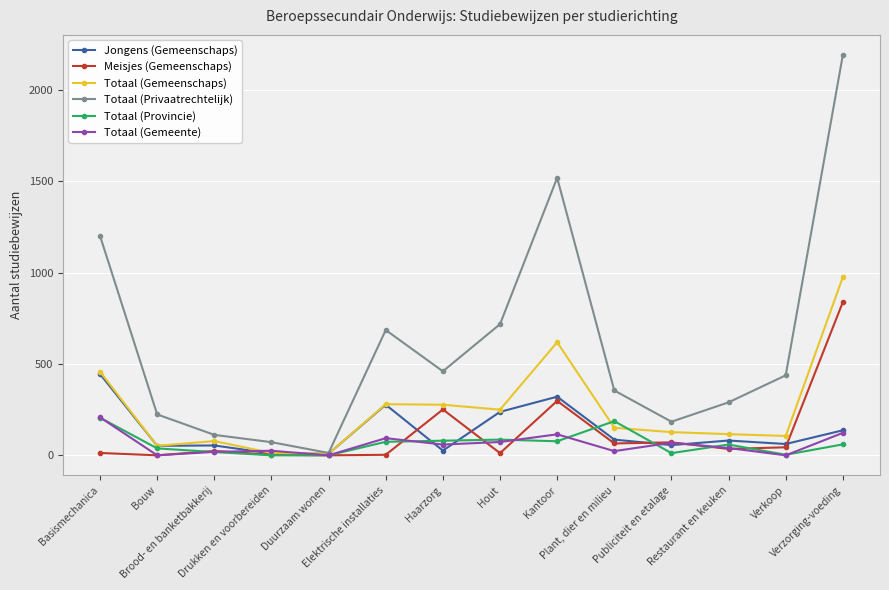

Which series has the largest total across all categories?

Totaal (Privaatrechtelijk)